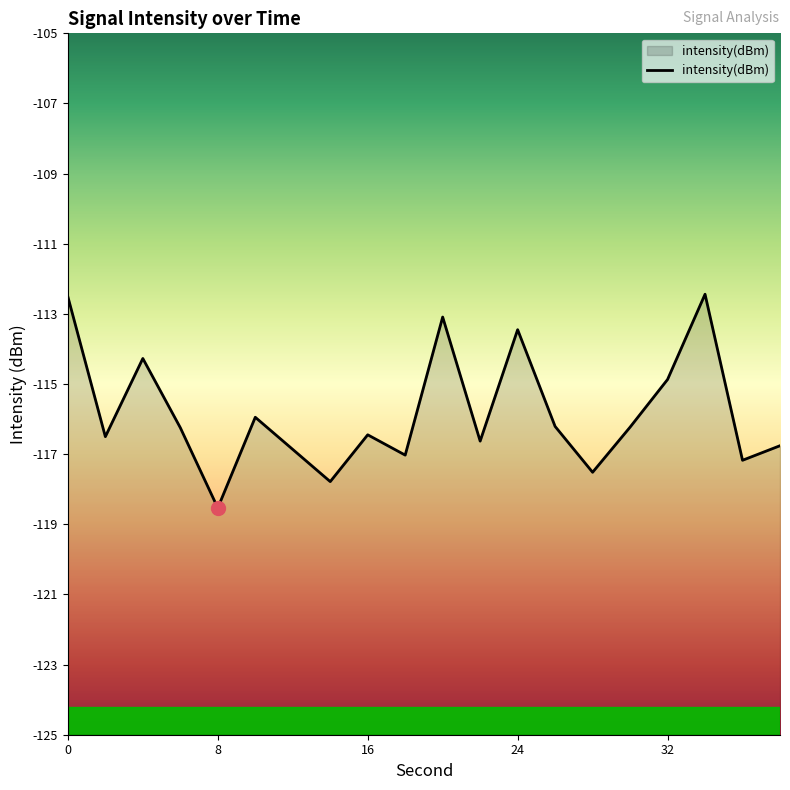

True or false: the data shows -201.0 at 16.

False